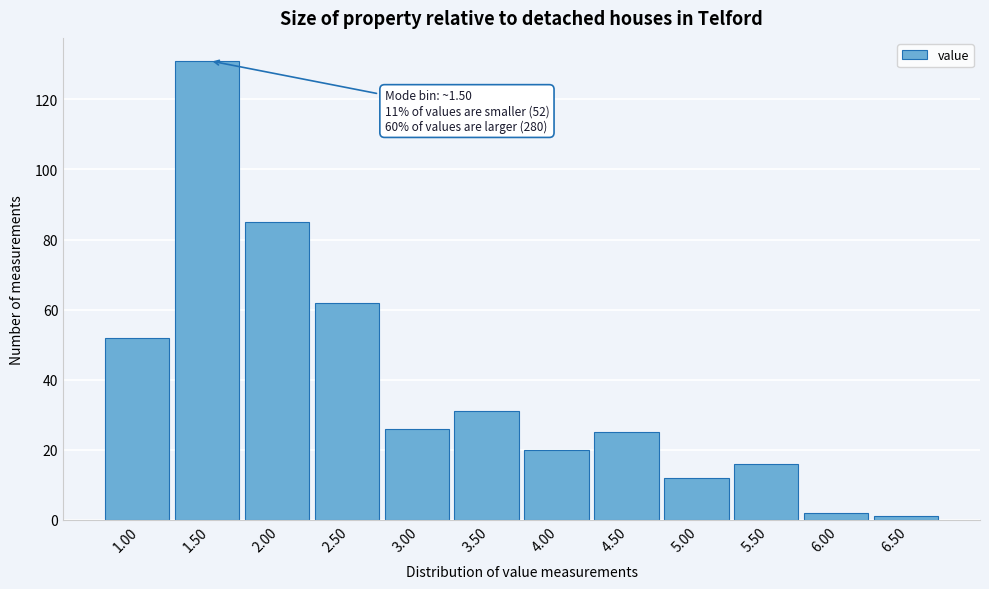

Over which range of the x-axis is the bar tallest?

1.25 to 1.75